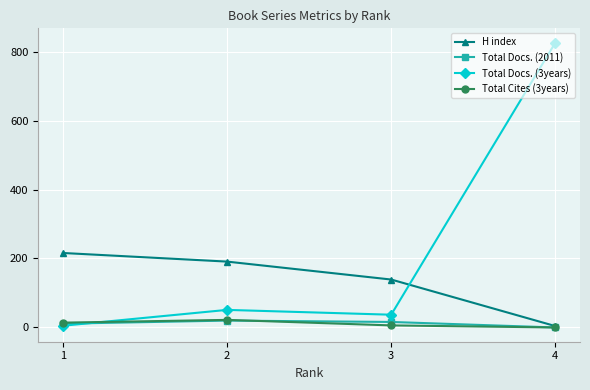

The value of H index at 1 is 114. True or false?

False